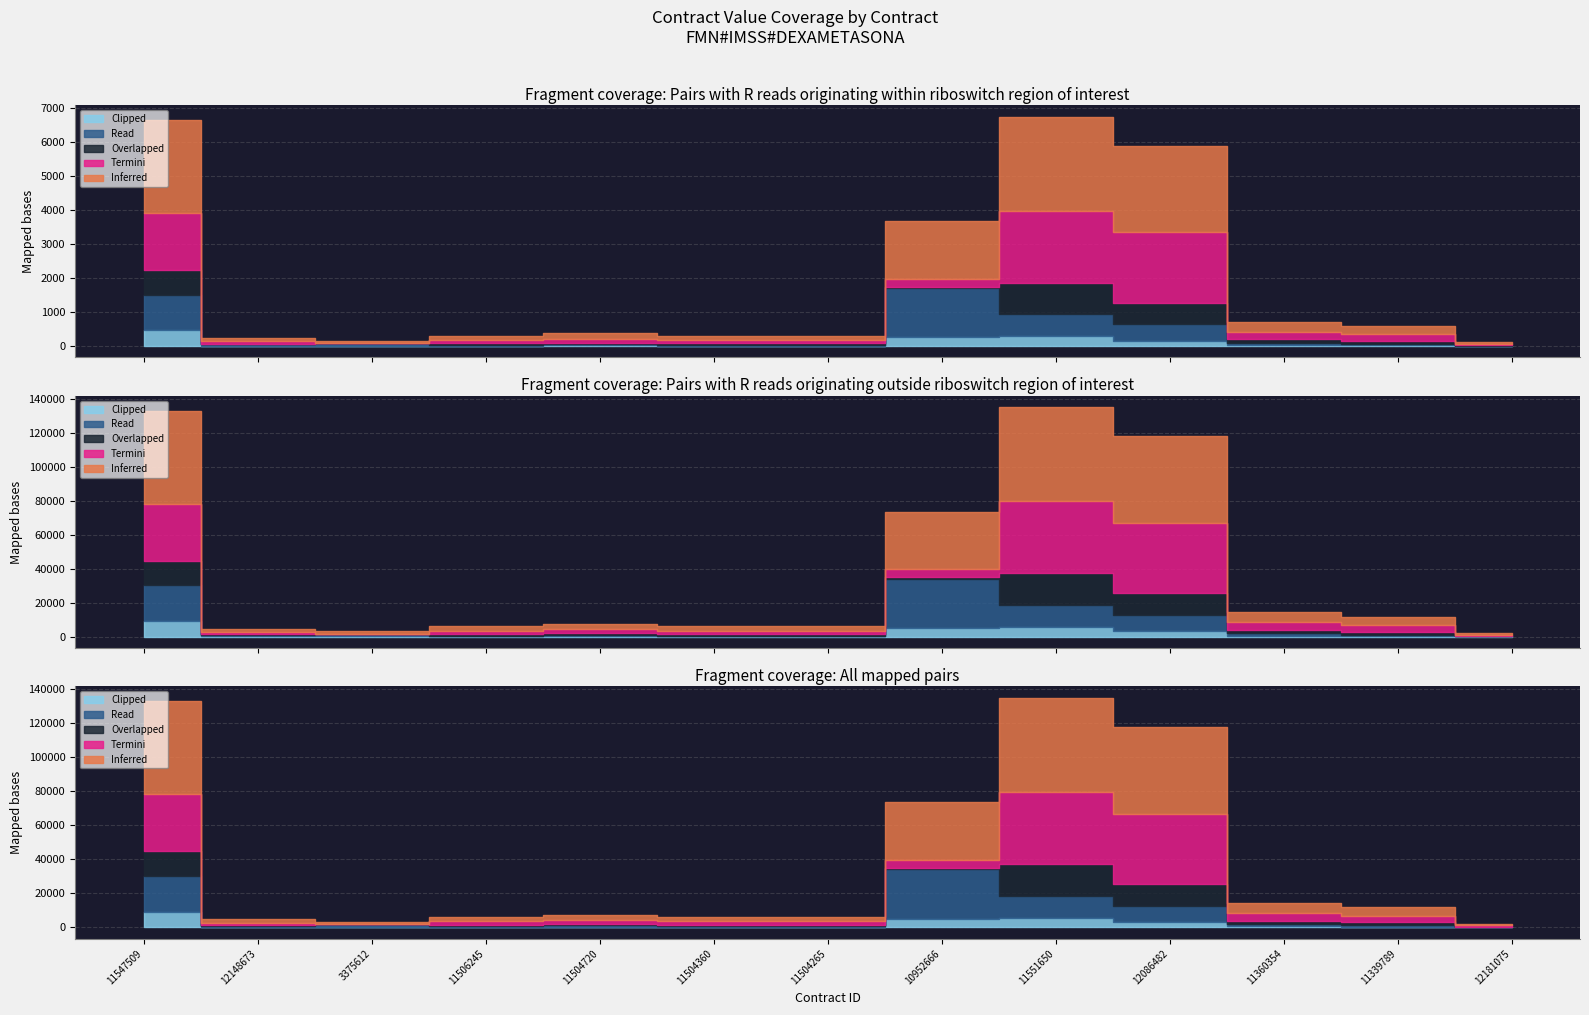

What is the sum of the Inferred values at 12148673 and 3375612?

3578.0